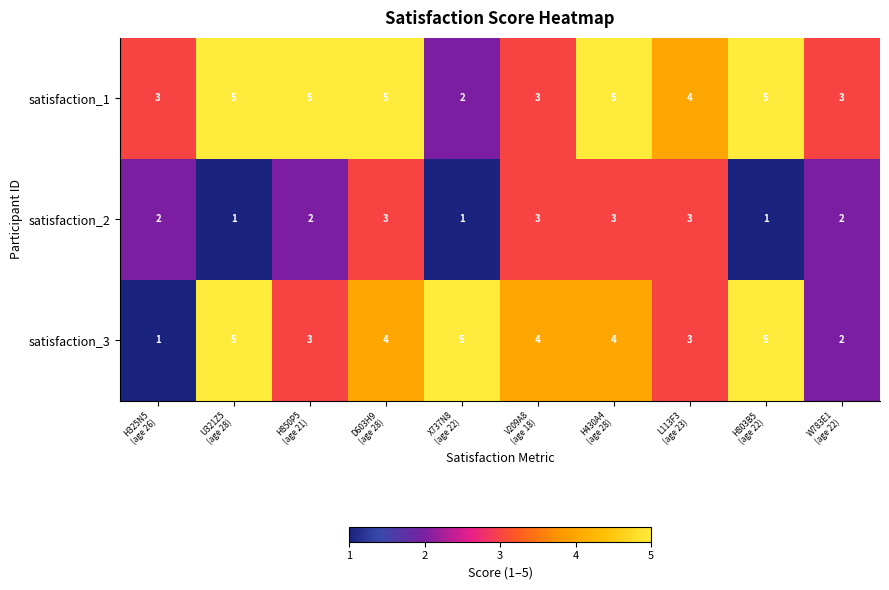

Reading left to right, extract all data points from this chart.

satisfaction_1: 3	5	5	5	2	3	5	4	5	3
satisfaction_2: 2	1	2	3	1	3	3	3	1	2
satisfaction_3: 1	5	3	4	5	4	4	3	5	2